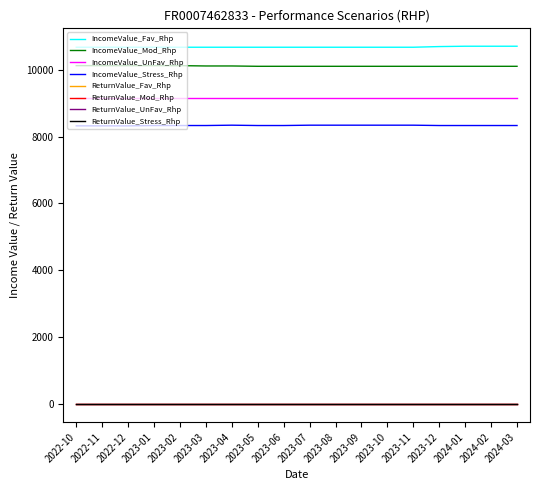

True or false: ReturnValue_UnFav_Rhp and IncomeValue_Stress_Rhp cross at least once.

False